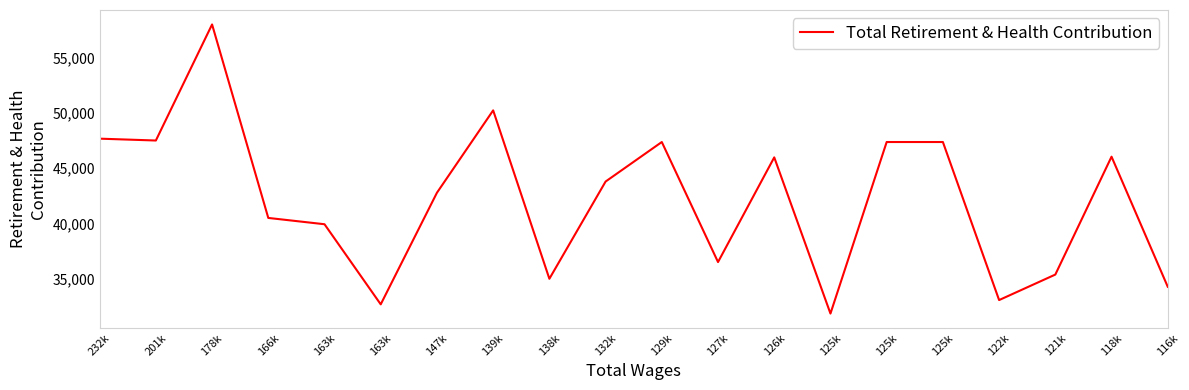

What is the ratio of the value at 126k to the value at 125k?

1.4